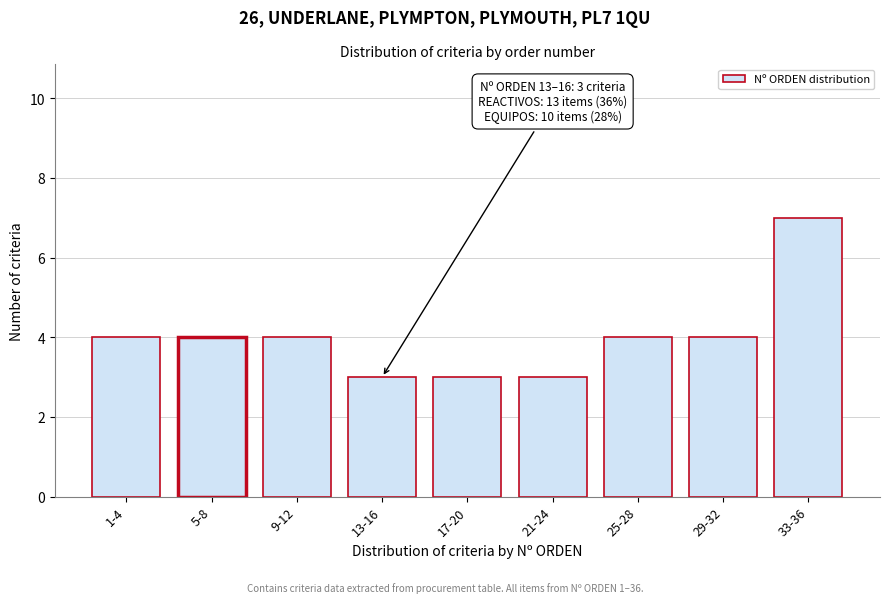

Reading right to left, list all the values displayed in this chart.

7	4	4	3	3	3	4	4	4